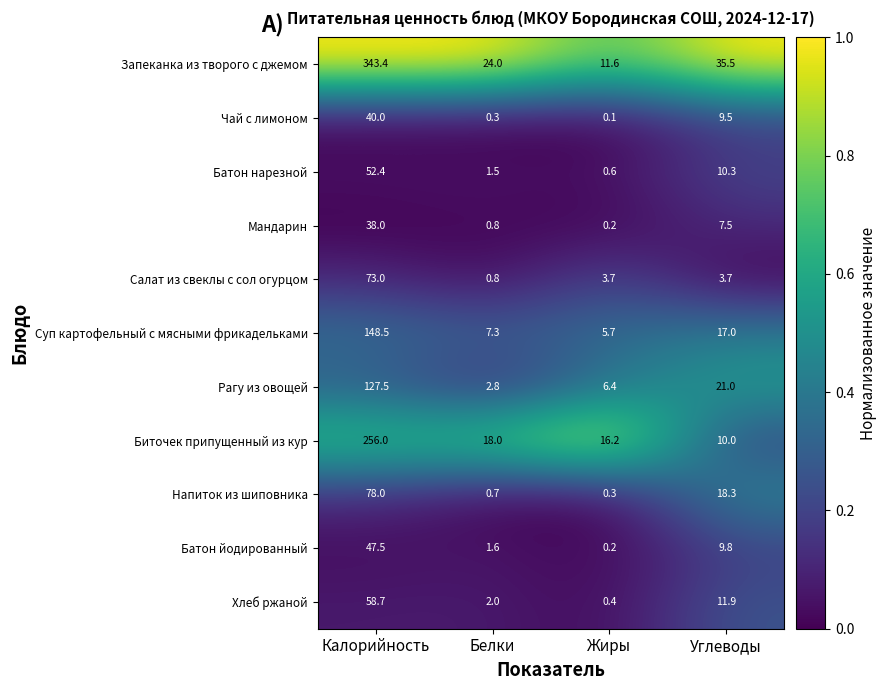

What is the spread (max minus min) of values at Калорийность?

305.4